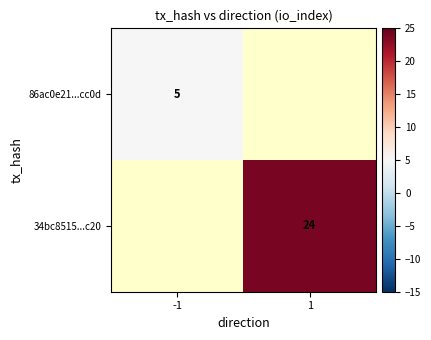

The 34bc8515...c20 series shows 24 at 1. True or false?

True